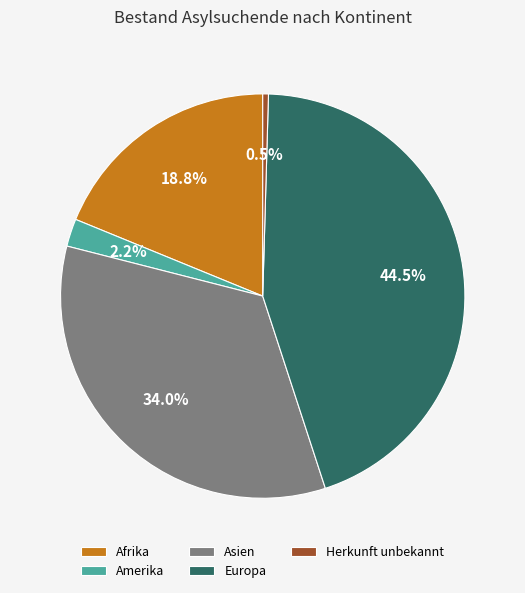

Which category has the smallest portion of the pie?

Herkunft unbekannt